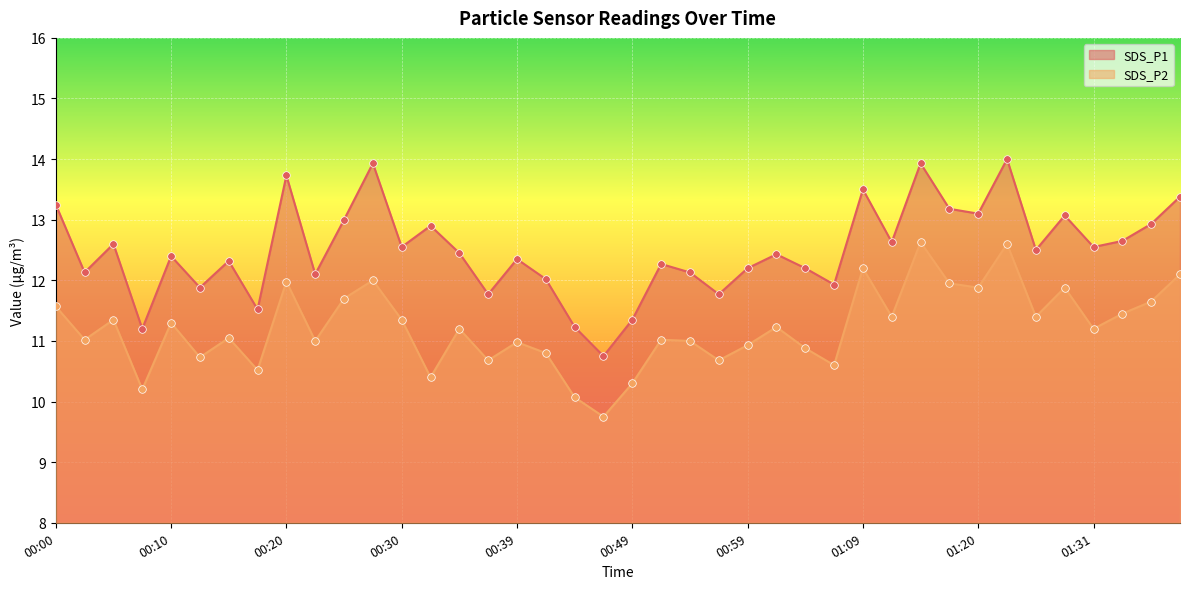

Which series has the largest total across all categories?

SDS_P1